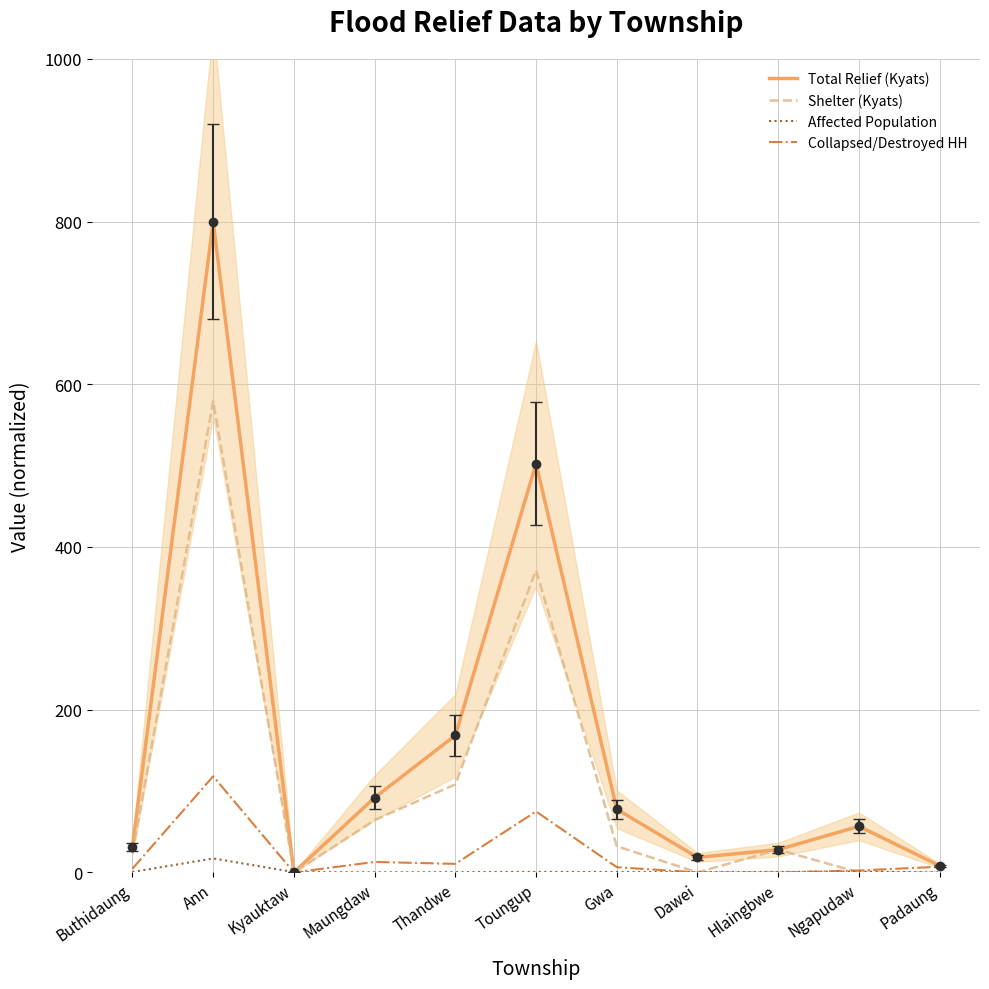

In Shelter (Kyats), how many points are higher than both neighbors (excluding endpoints)?

3